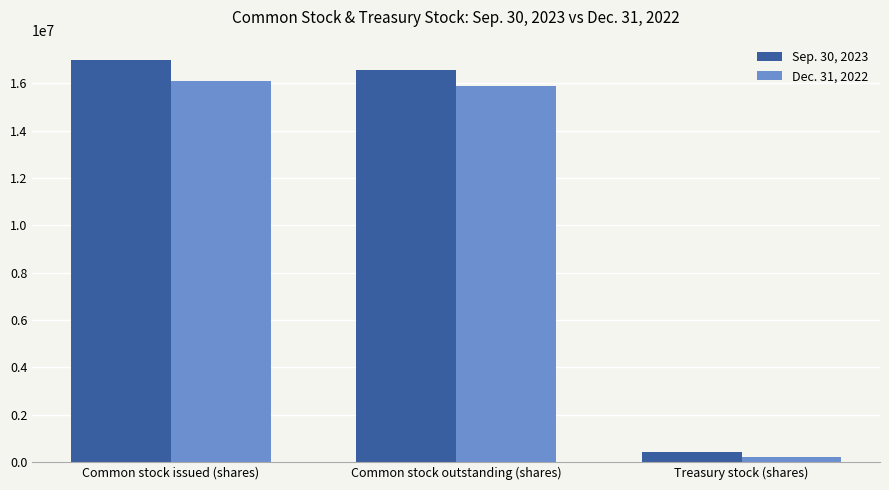

Reading left to right, extract all data points from this chart.

Sep. 30, 2023: Common stock issued (shares)=16993069	Common stock outstanding (shares)=16580347	Treasury stock (shares)=412722
Dec. 31, 2022: Common stock issued (shares)=16094486	Common stock outstanding (shares)=15886143	Treasury stock (shares)=208343